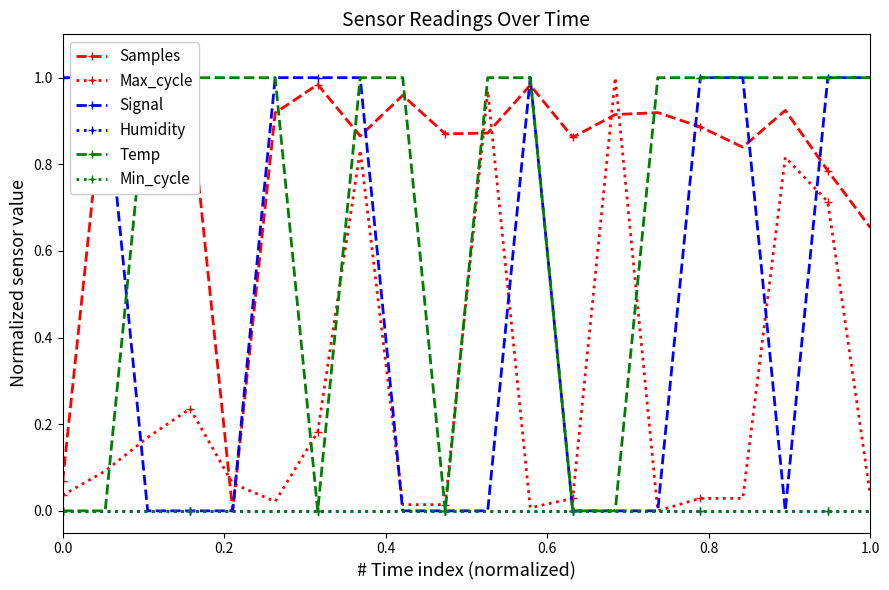

True or false: Humidity and Max_cycle intersect in this chart.

False